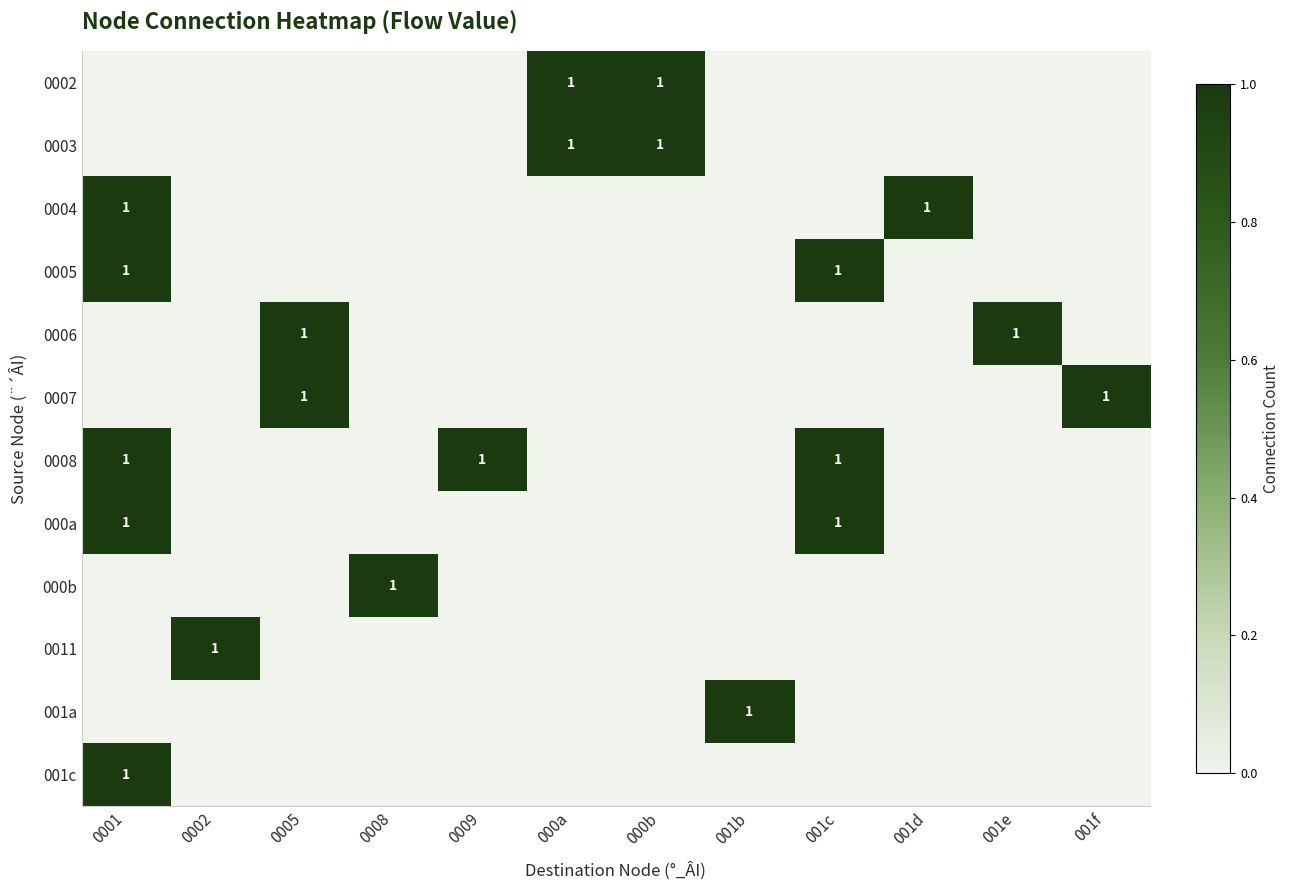

True or false: 0007 has a value of 0 at 0005.

False